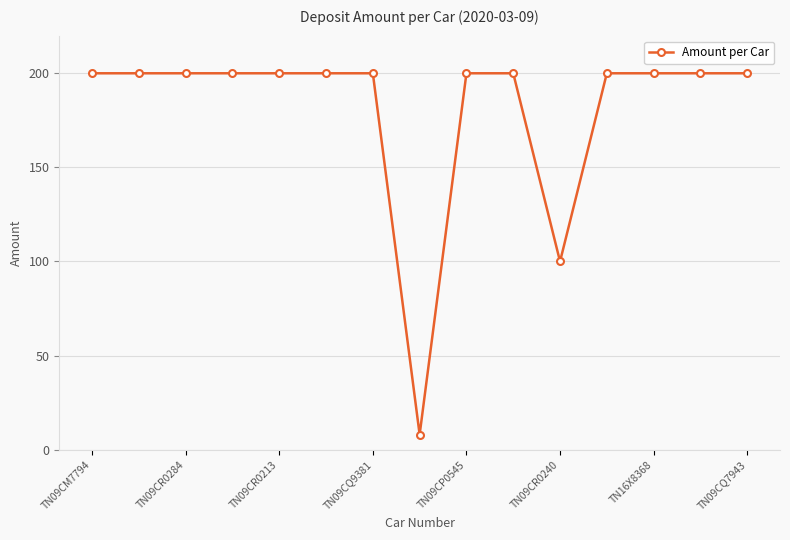

How many distinct data groups are displayed?

1